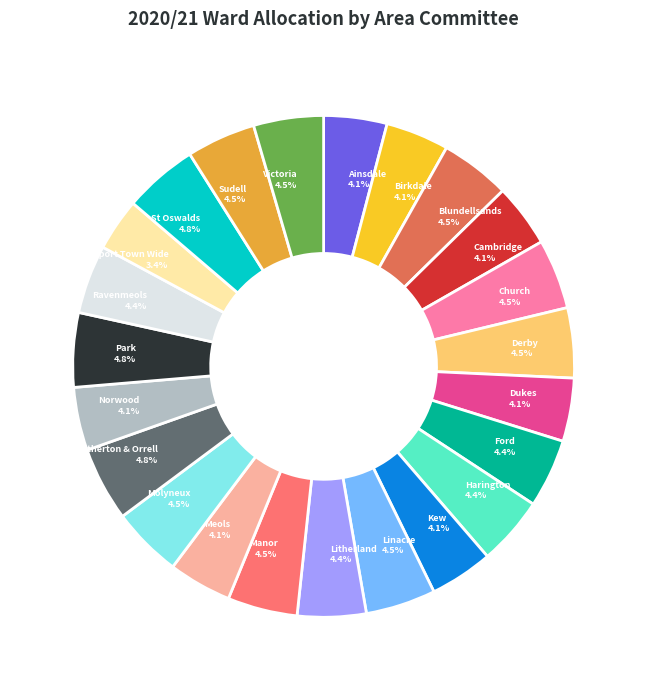

What portion of the pie excludes Ravenmeols?

95.6%